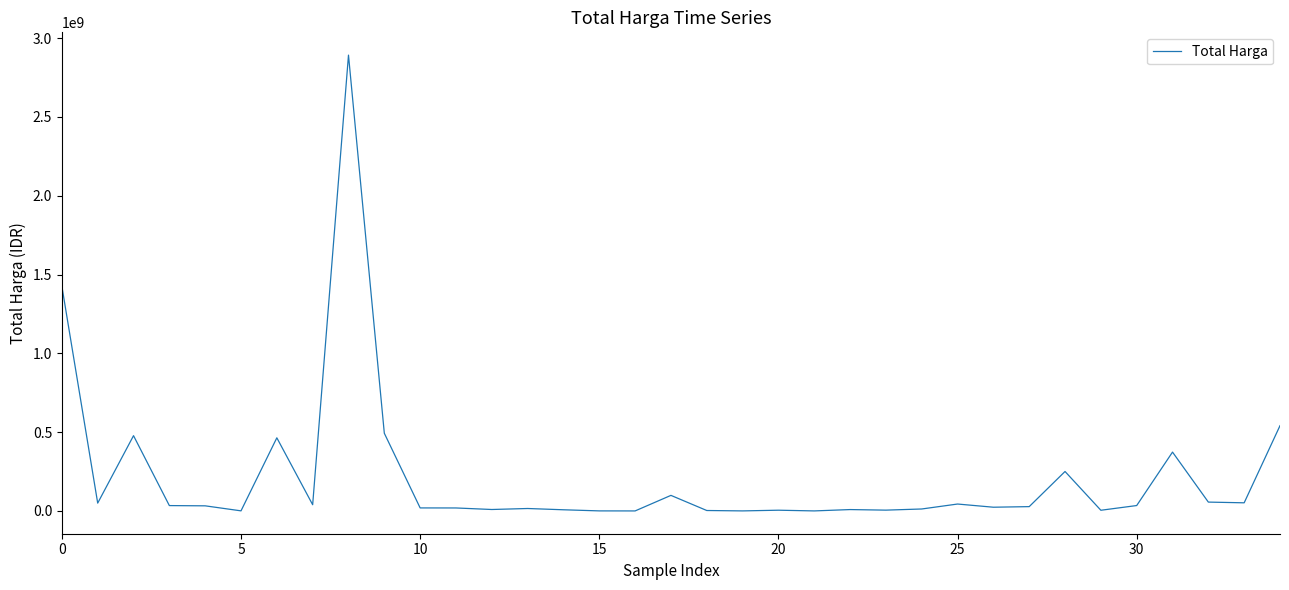

What is the sum of all values?

7518497085